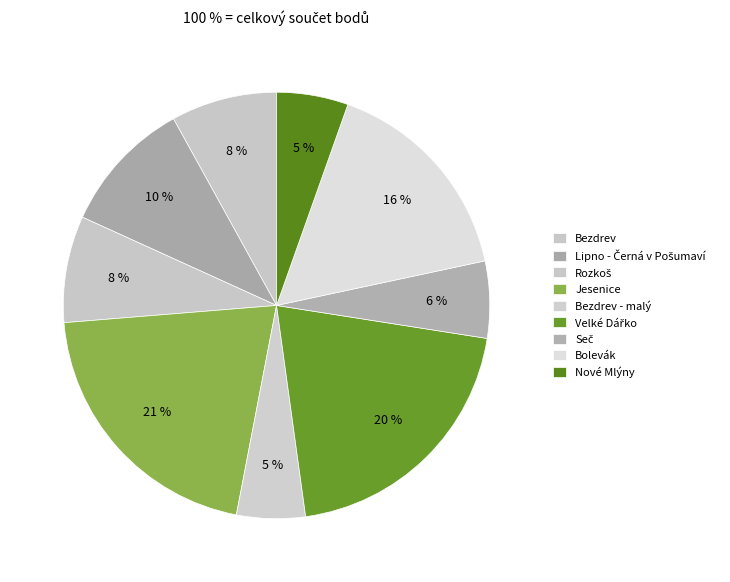

What is the change in value from Jesenice to Velké Dářko?

-27